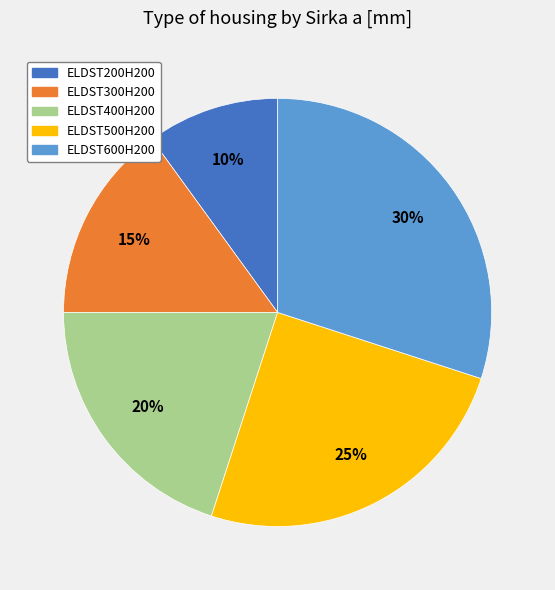

What is the ratio of the value at ELDST200H200 to the value at ELDST500H200?

0.4